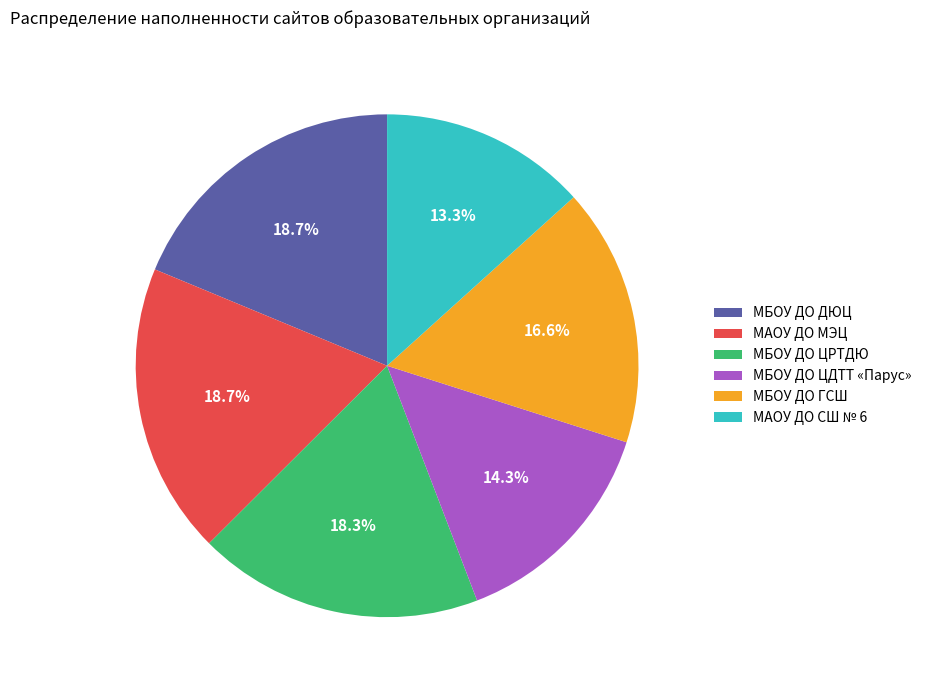

What is the ratio of the value at МАОУ ДО МЭЦ to the value at МБОУ ДО ДЮЦ?

1.0